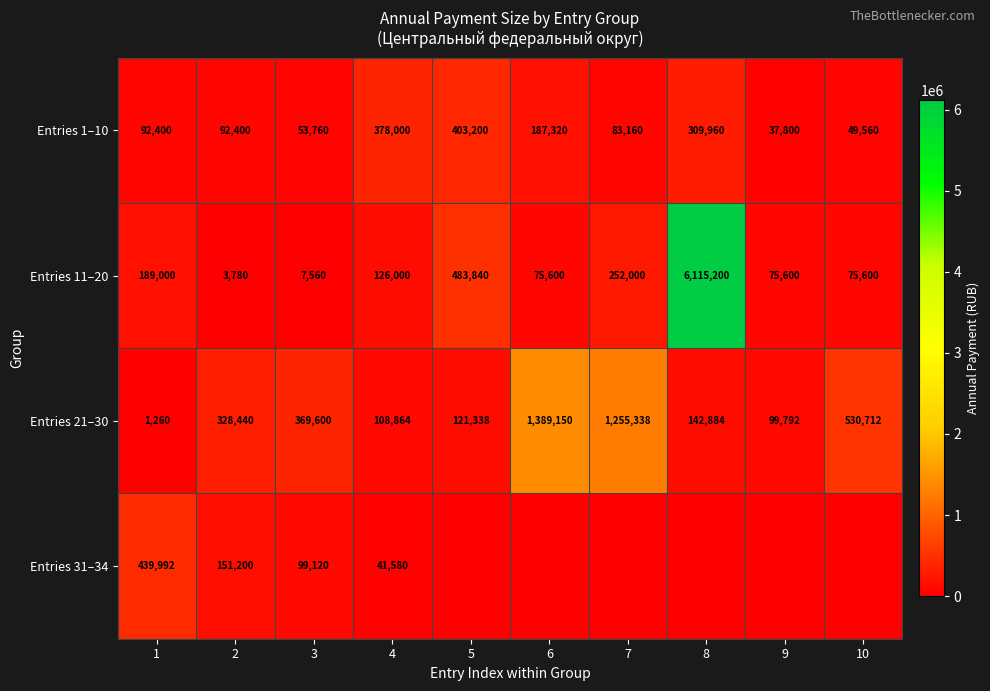

What is the spread (max minus min) of values at 5?

483840